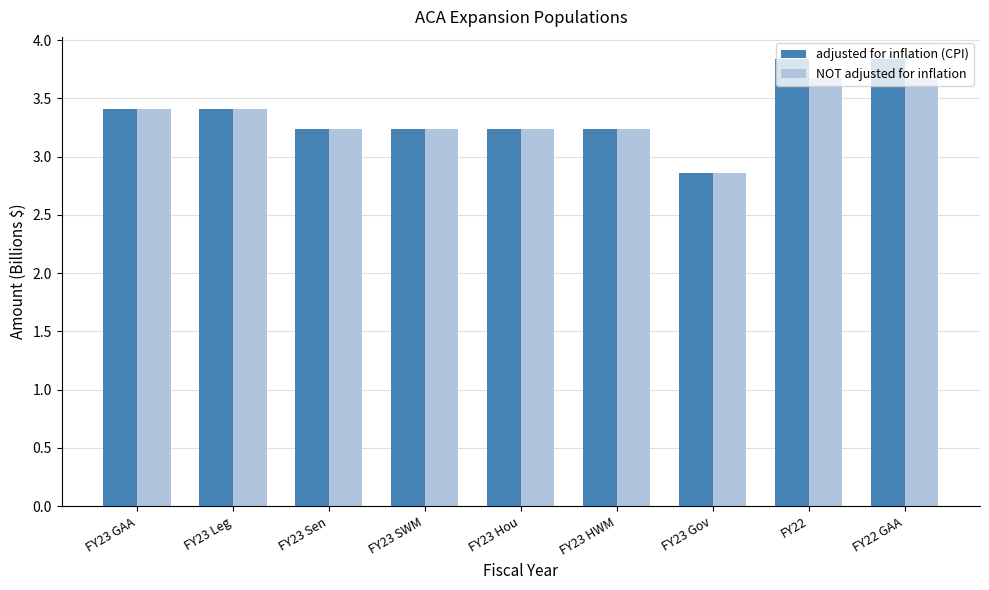

Reading left to right, transcribe all the data shown in this chart.

adjusted for inflation (CPI): 3.4	3.4	3.2	3.2	3.2	3.2	2.9	3.8	3.8
NOT adjusted for inflation: 3.4	3.4	3.2	3.2	3.2	3.2	2.9	3.7	3.7